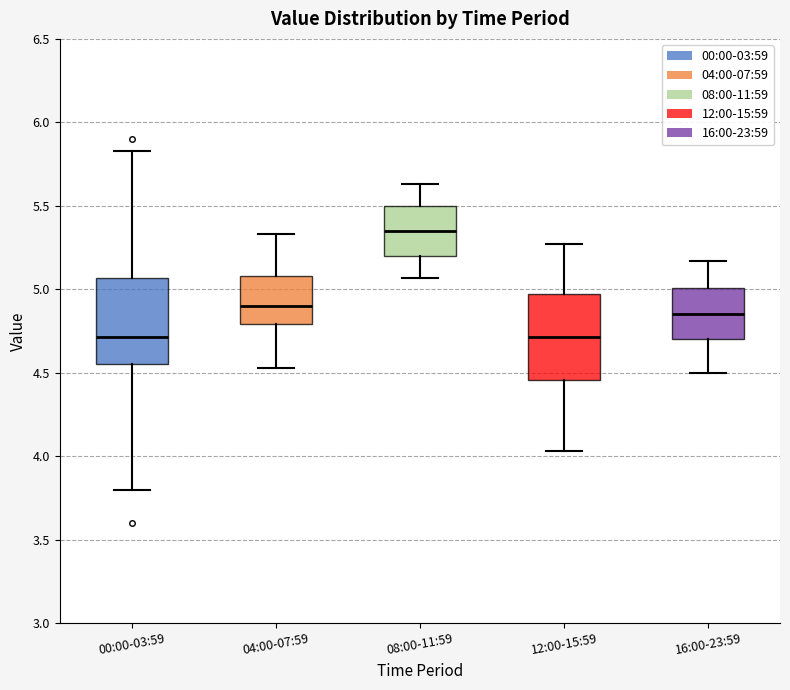

Reading left to right, read every box against the y-axis: the position of its median line, the range the box covers, and the ends of its whiskers. The values are not printed on the chart, so give them approximately, as read against the axis.

00:00-03:59: median 4.70, box 4.55 to 5.05, whiskers 3.80 to 5.85
04:00-07:59: median 4.90, box 4.80 to 5.10, whiskers 4.55 to 5.35
08:00-11:59: median 5.35, box 5.20 to 5.50, whiskers 5.05 to 5.65
12:00-15:59: median 4.70, box 4.45 to 4.95, whiskers 4.05 to 5.25
16:00-23:59: median 4.85, box 4.70 to 5.00, whiskers 4.50 to 5.15